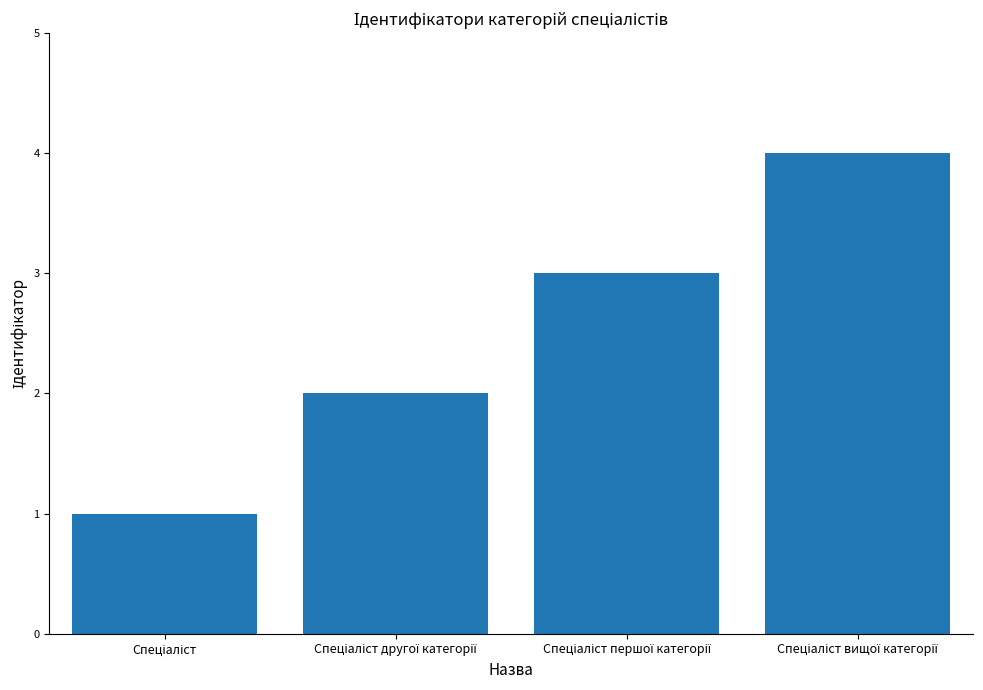

Reading right to left, what are all the values shown in this chart?

4	3	2	1